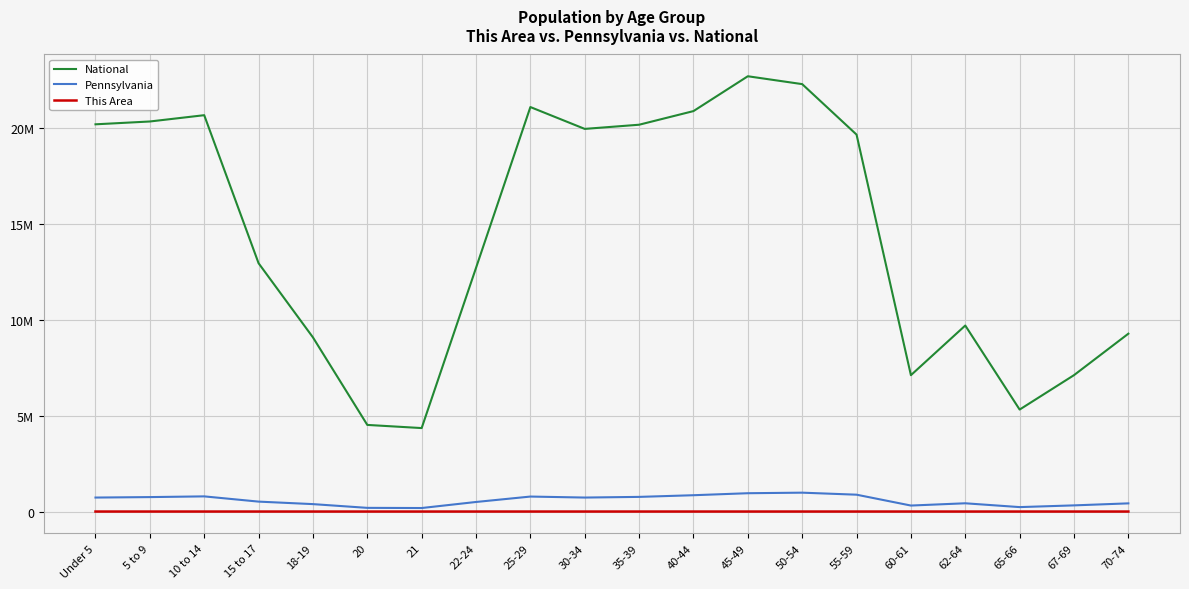

True or false: Pennsylvania and National cross at least once.

False